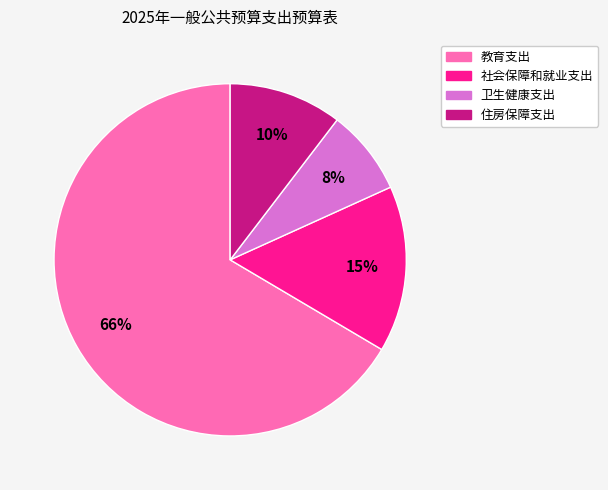

Which category accounts for the majority?

教育支出